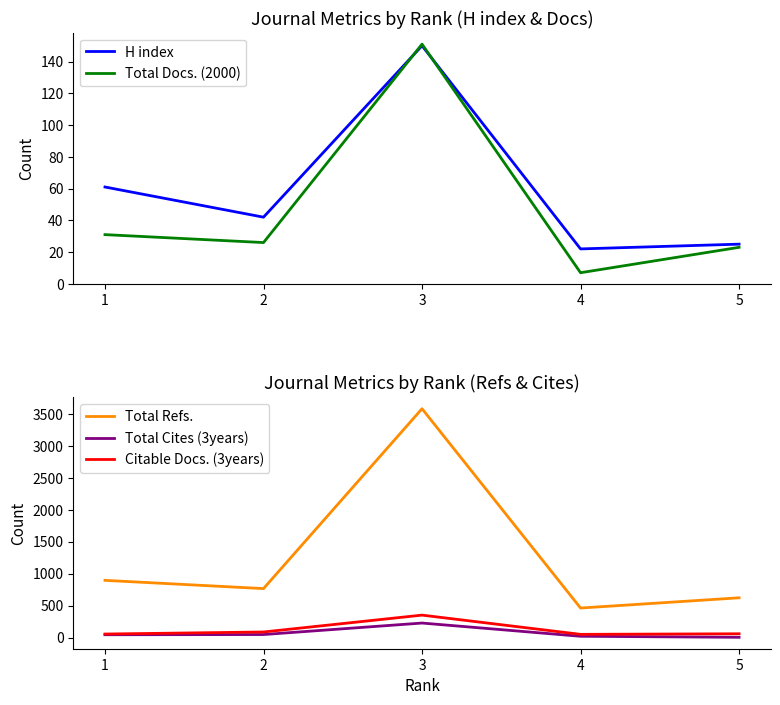

True or false: Total Refs. has a value of 766 at 2.

True